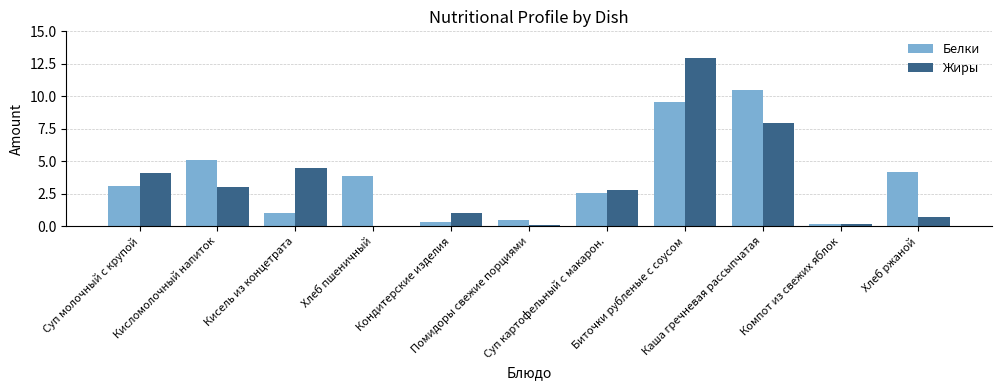

Is it true that Жиры equals 0.0 at Хлеб пшеничный?

True